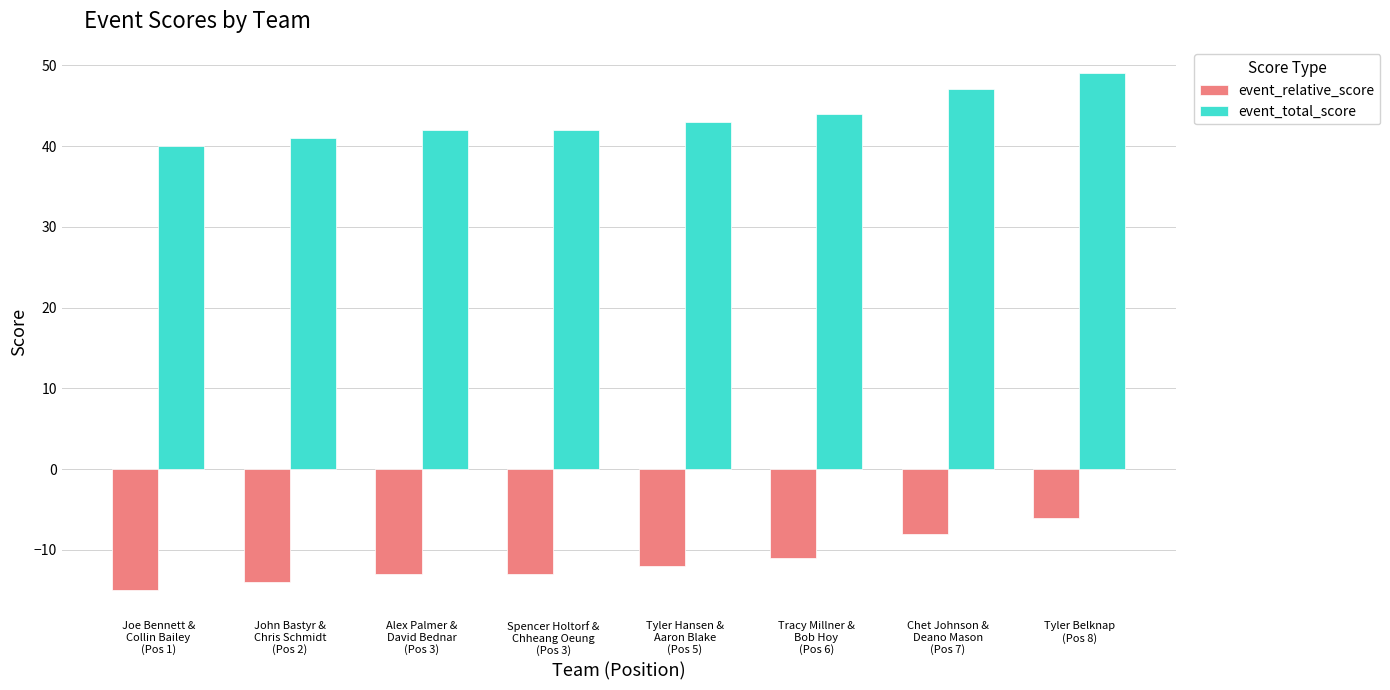

Rank the series by their average value, from highest to lowest.

event_total_score, event_relative_score